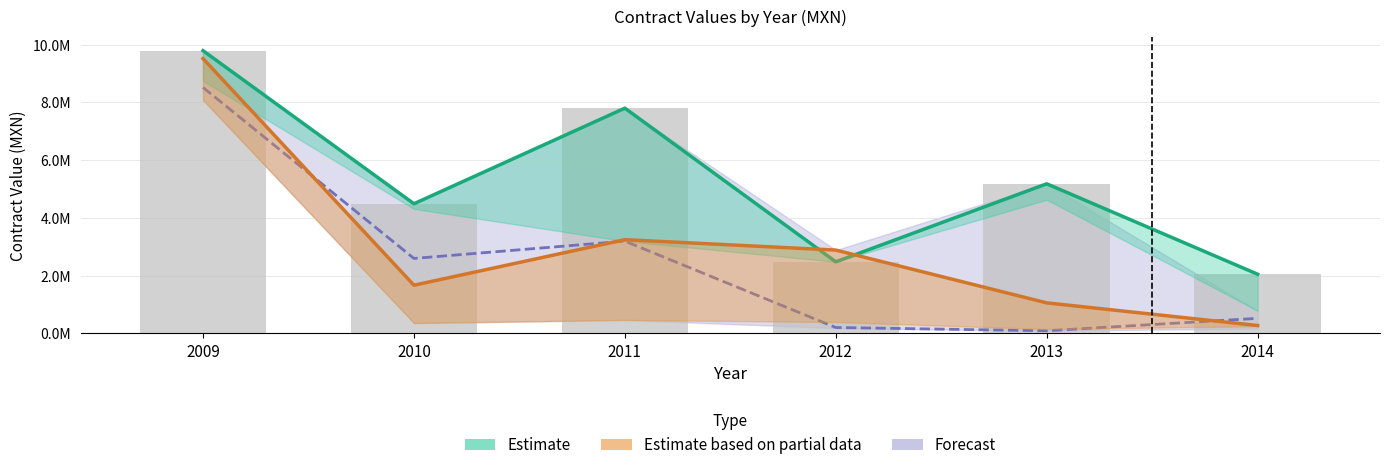

Between 2009 and 2011, which is larger?

2009